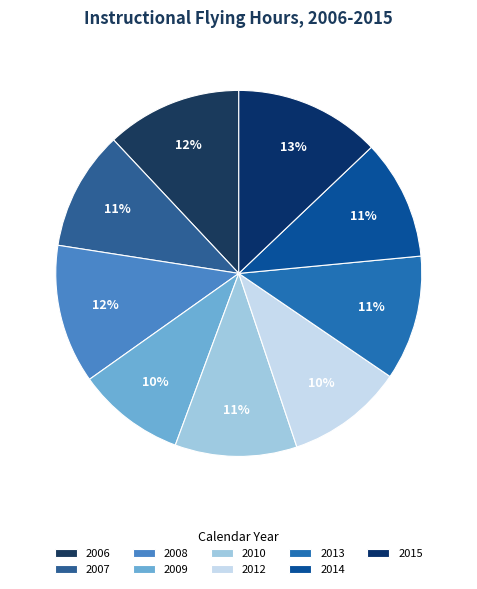

Rank the categories by value from lowest to highest.

2009, 2012, 2007, 2014, 2010, 2013, 2006, 2008, 2015